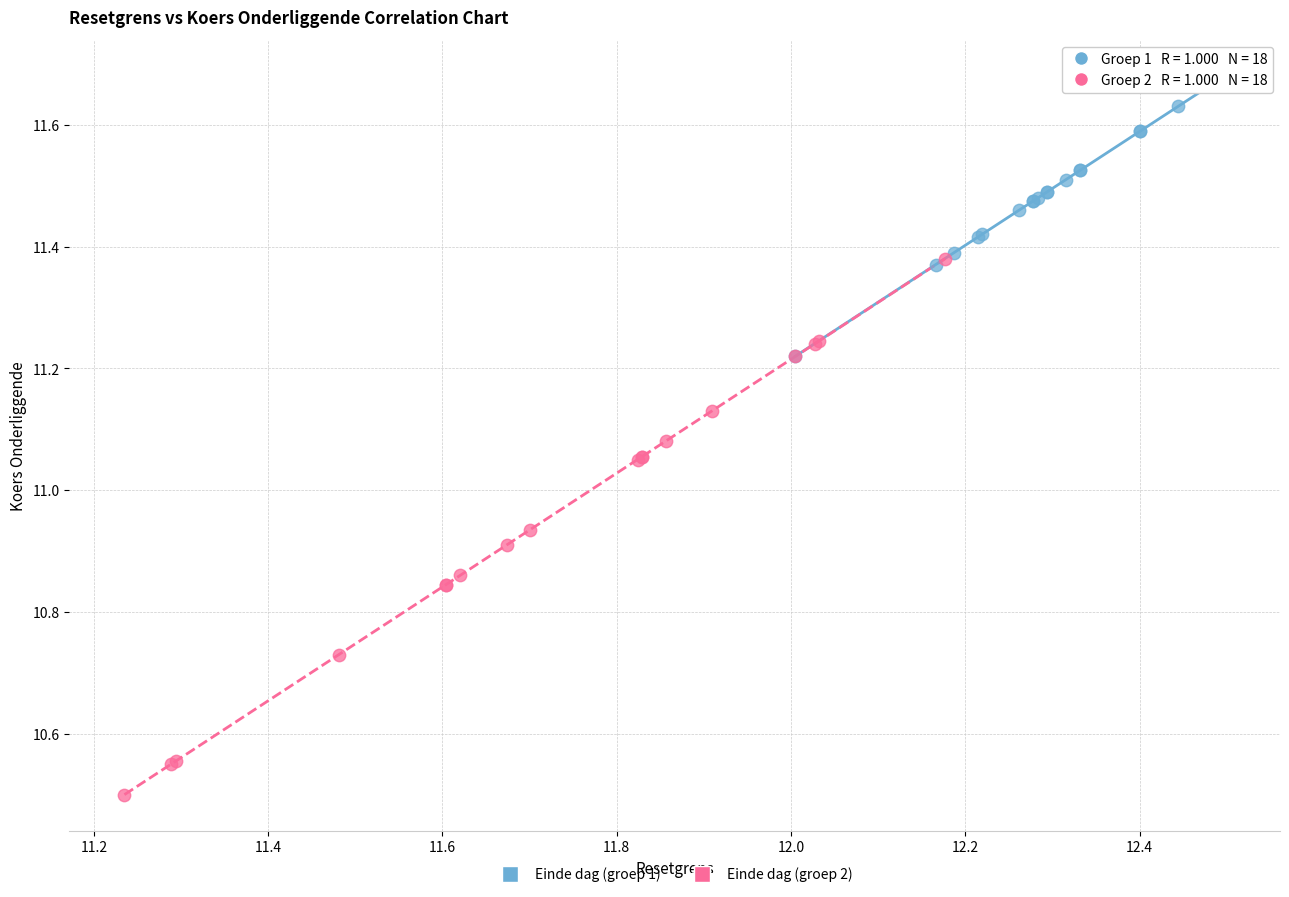

Which series has the largest Y range (max minus min)?

Einde dag (groep 2)